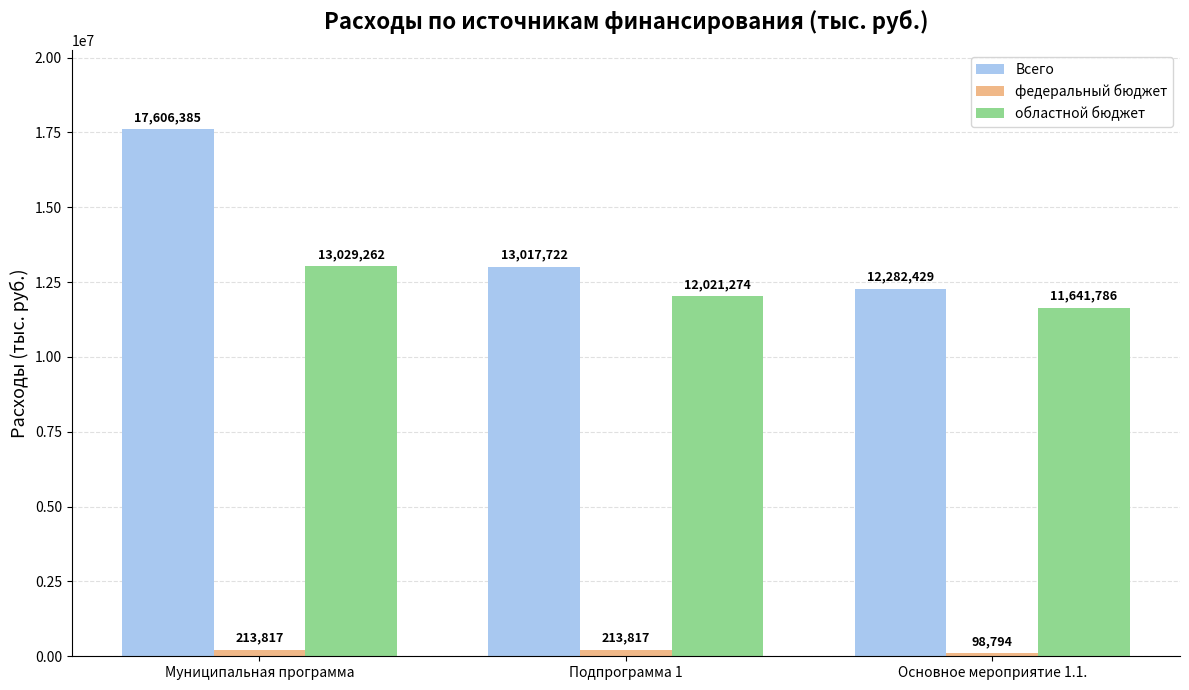

Does the chart contain any negative values?

No